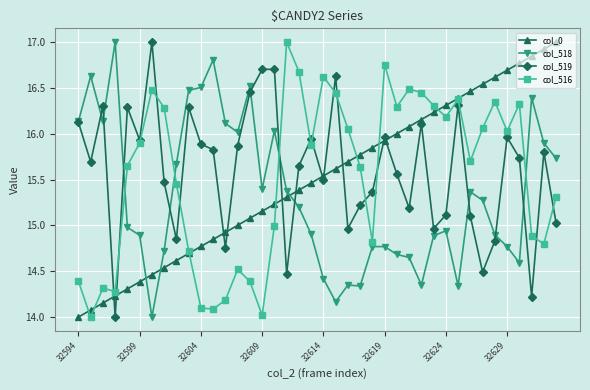

How many lines are shown in the chart?

4